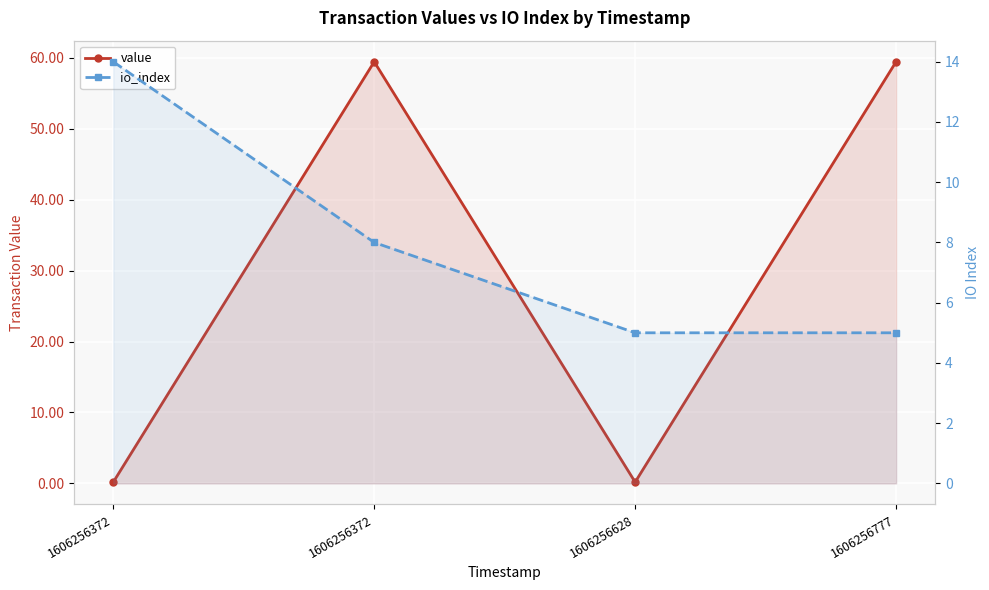

What is the value of the io_index point at the 2nd from the left?

14.0